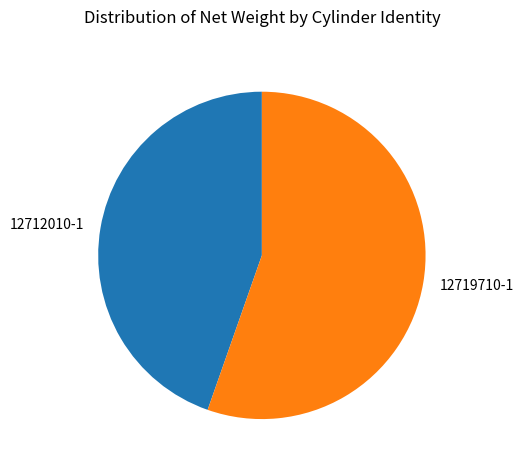

Does any single category account for the majority?

Yes